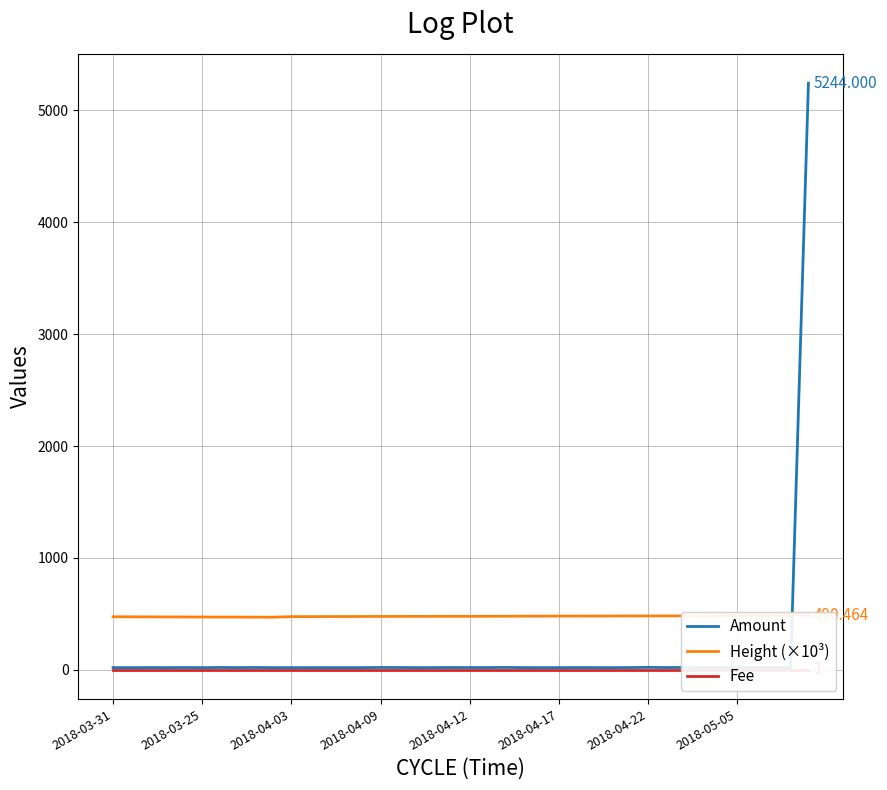

Is the value of Fee at 2018-04-03 greater than the value of Amount at 8?

No